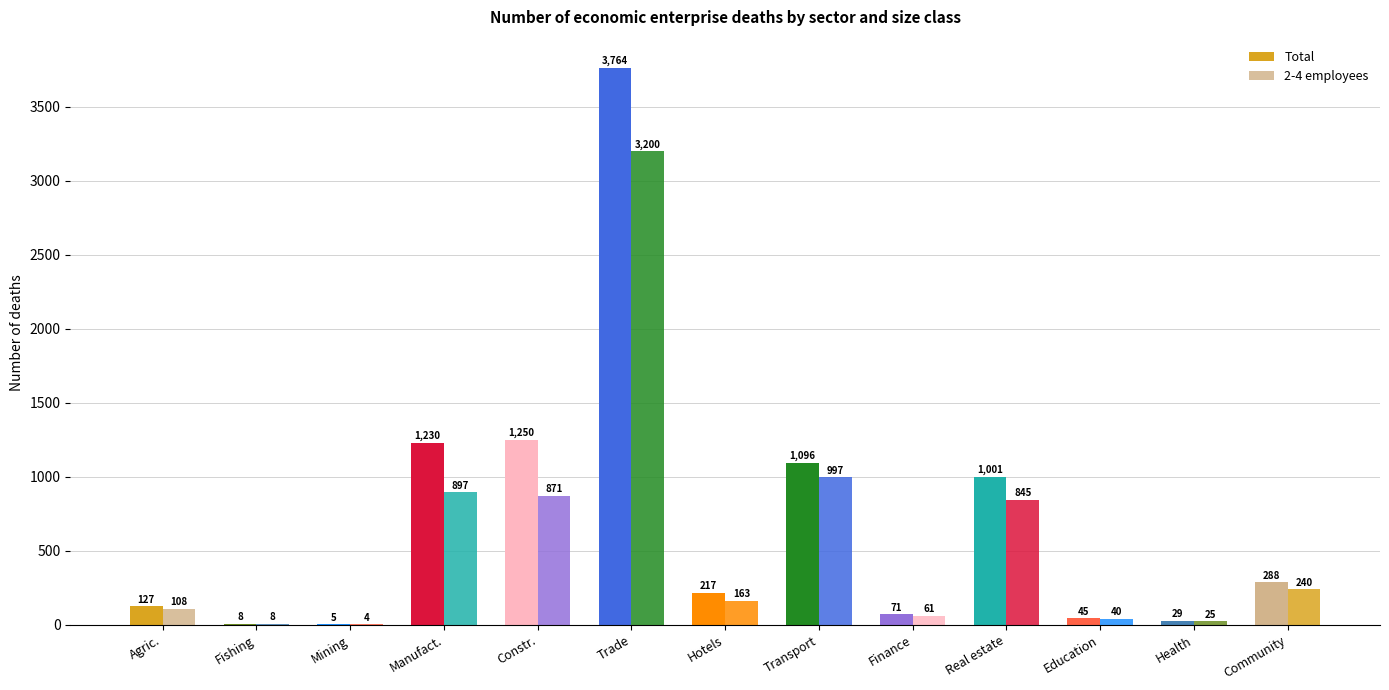

How many distinct data groups are displayed?

2